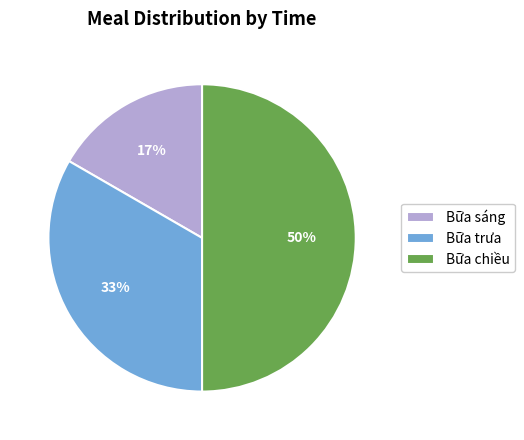

Count the number of slices in the pie.

3